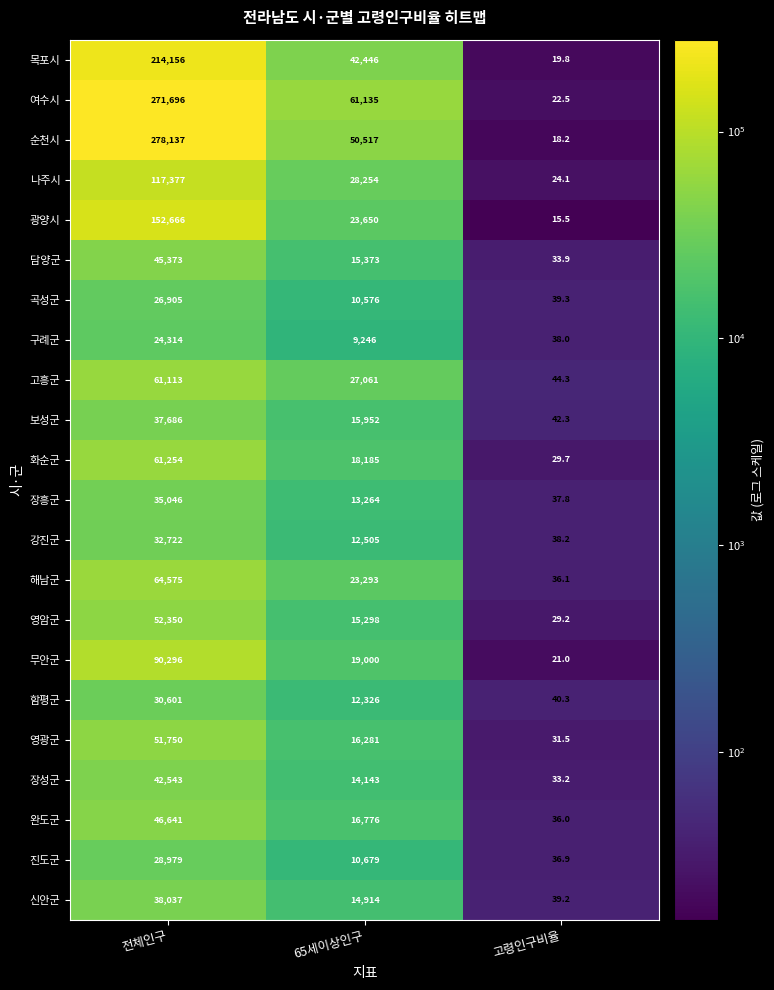

The 담양군 series shows 33.9 at 고령인구비율. True or false?

True